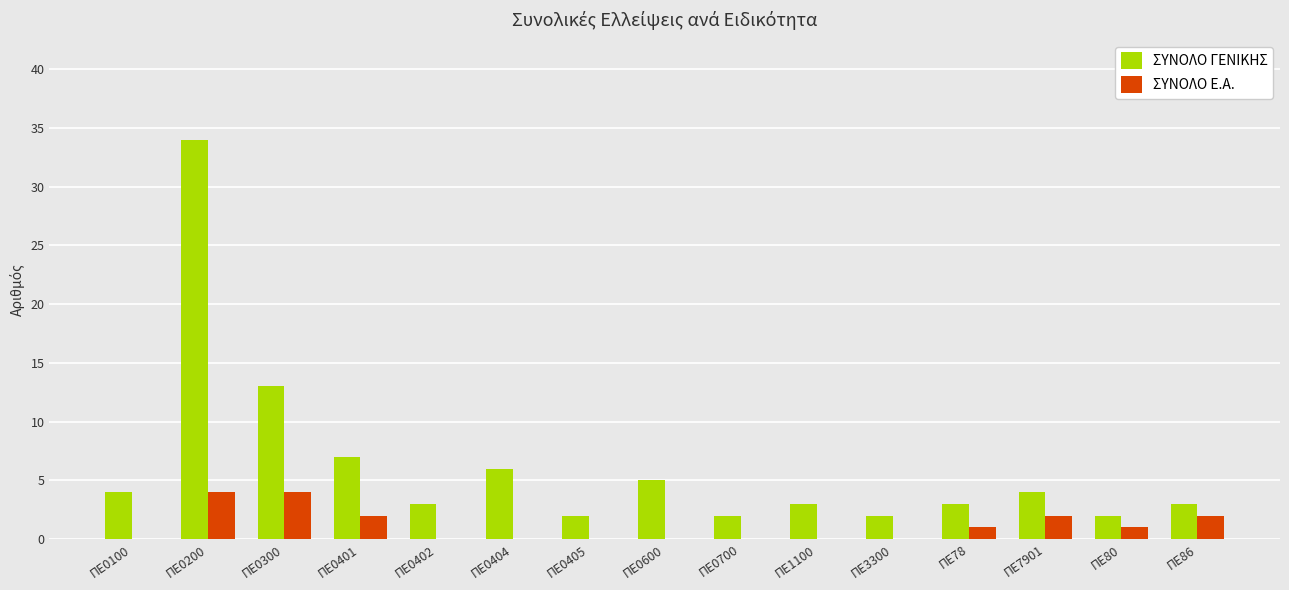

What is the maximum value for ΣΥΝΟΛΟ Ε.Α.?

4